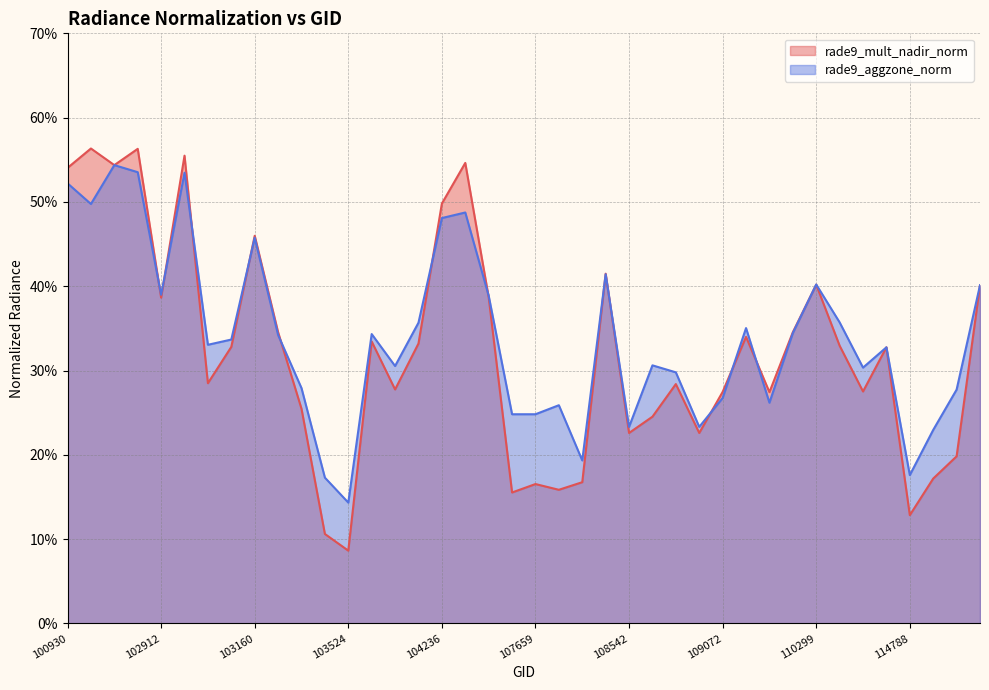

What are all the series names shown in the legend?

rade9_mult_nadir_norm, rade9_aggzone_norm